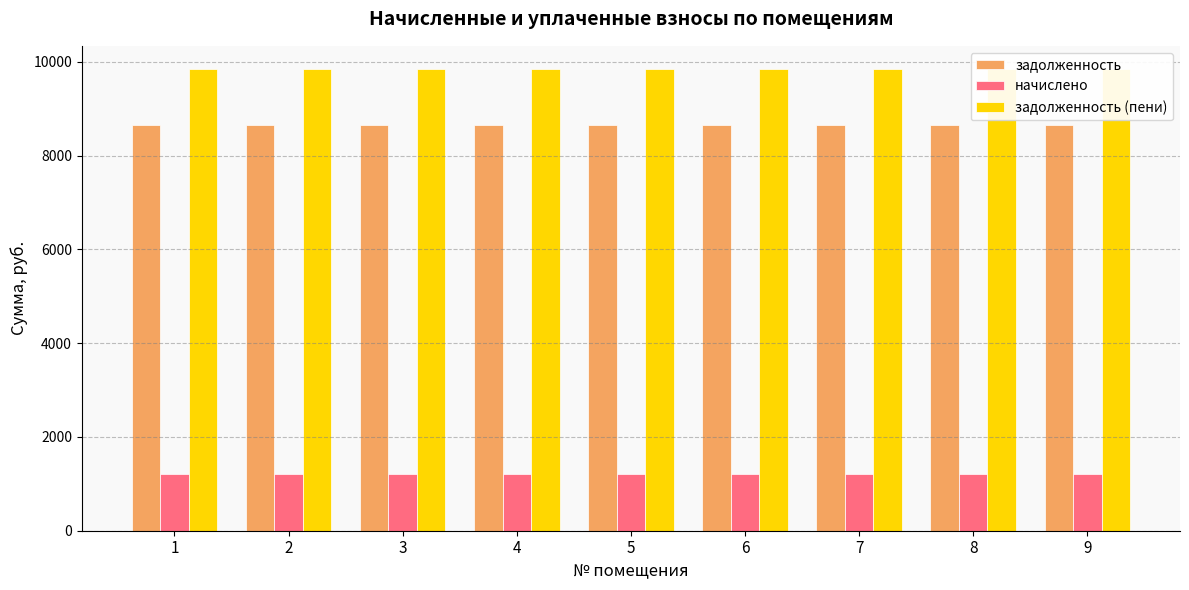

List the series in order of their peak value, lowest first.

начислено, задолженность, задолженность (пени)